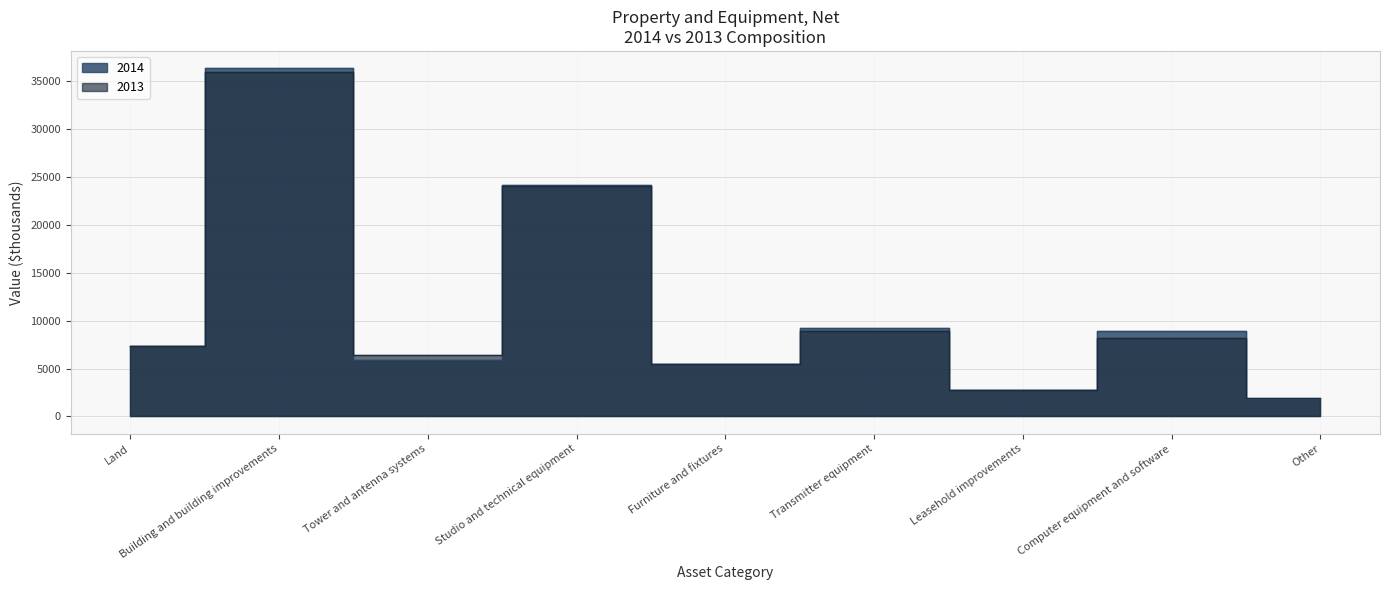

At which label is 2014 closest to 19109?

Studio and technical equipment